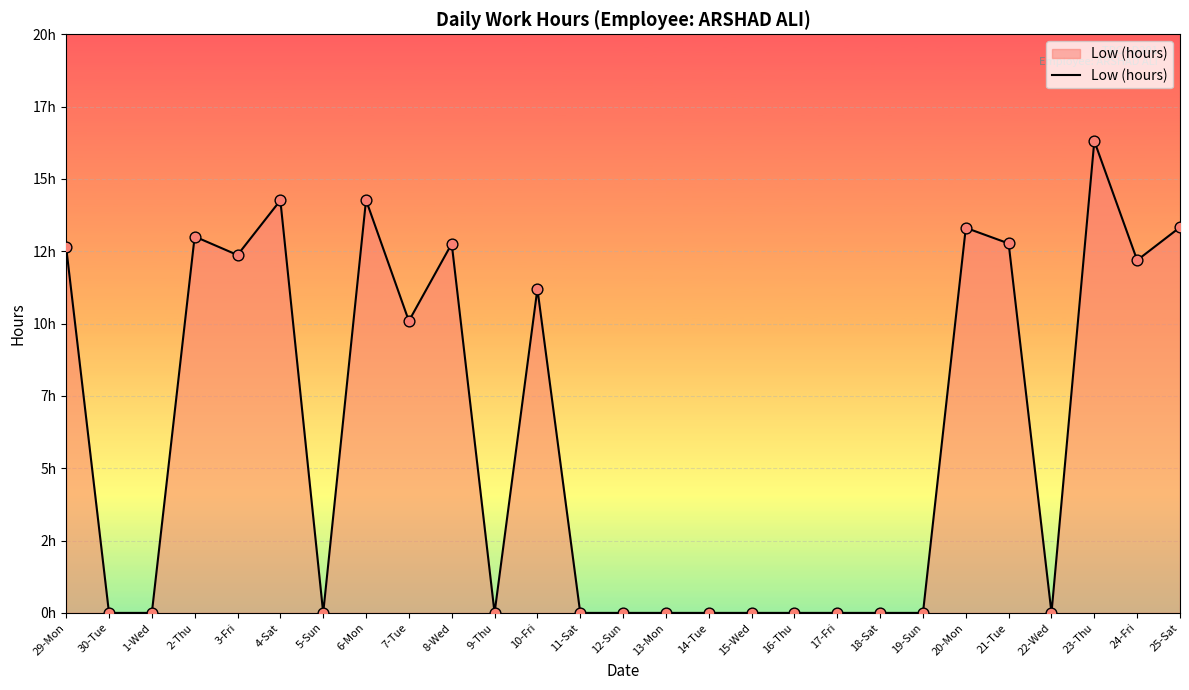

Between 22-Wed and 8-Wed, which is larger?

8-Wed